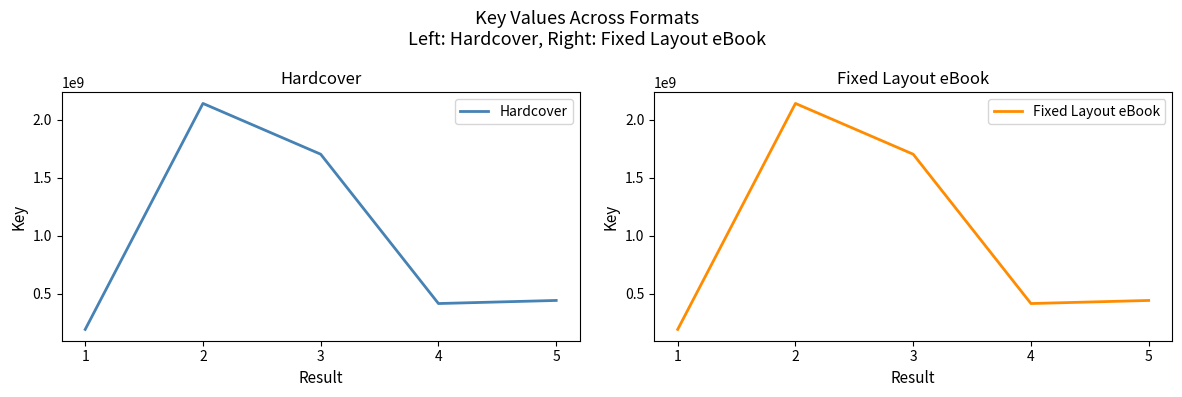

Is the value of Fixed Layout eBook at 2 greater than the value of Hardcover at 4?

Yes